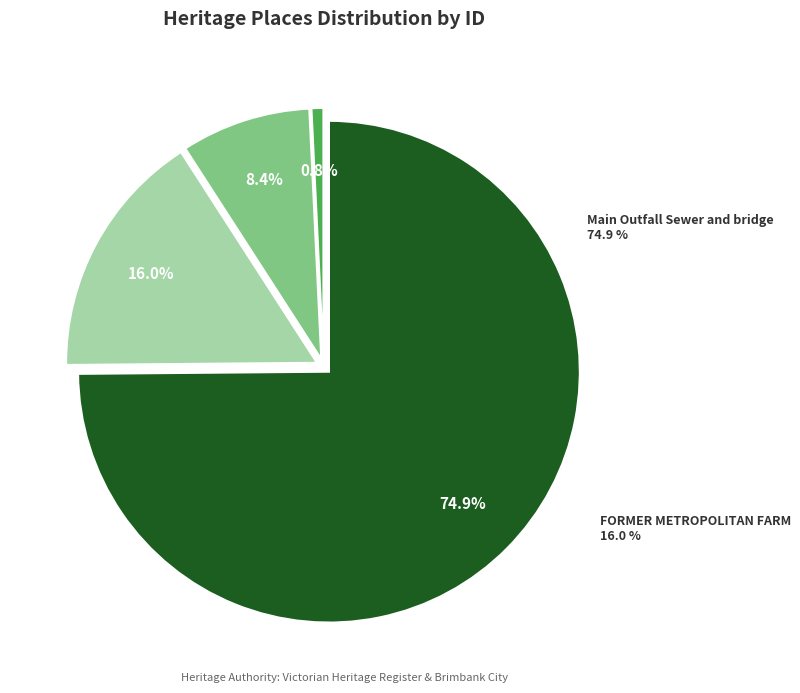

The SEWERAGE PUMPING STATION slice represents 8% of the pie. True or false?

False